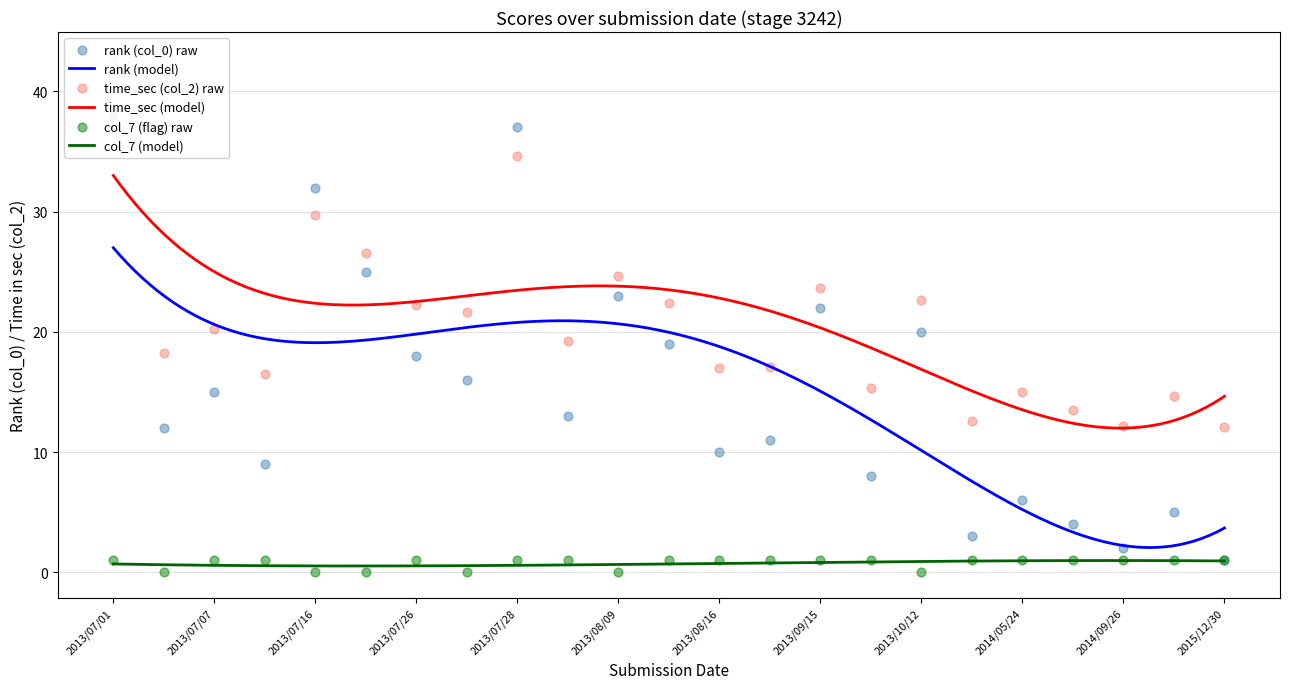

What are all the series names shown in the legend?

rank (col_0), time_sec (col_2), col_7 (flag)